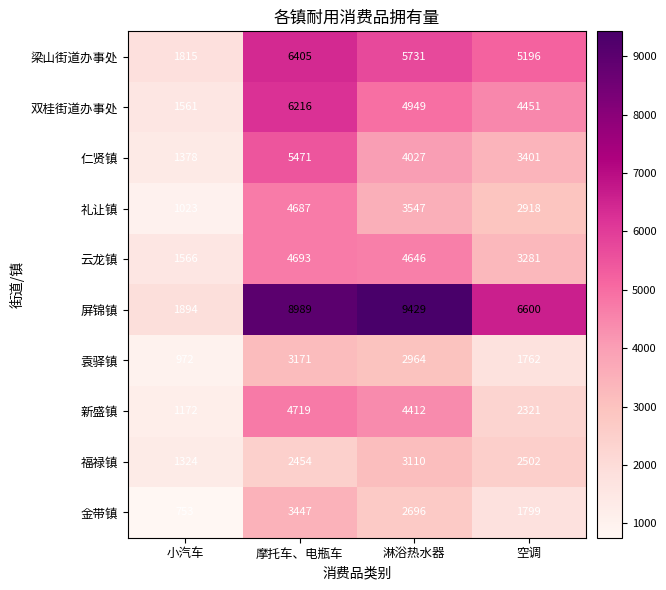

Which series has the widest spread of values?

屏锦镇